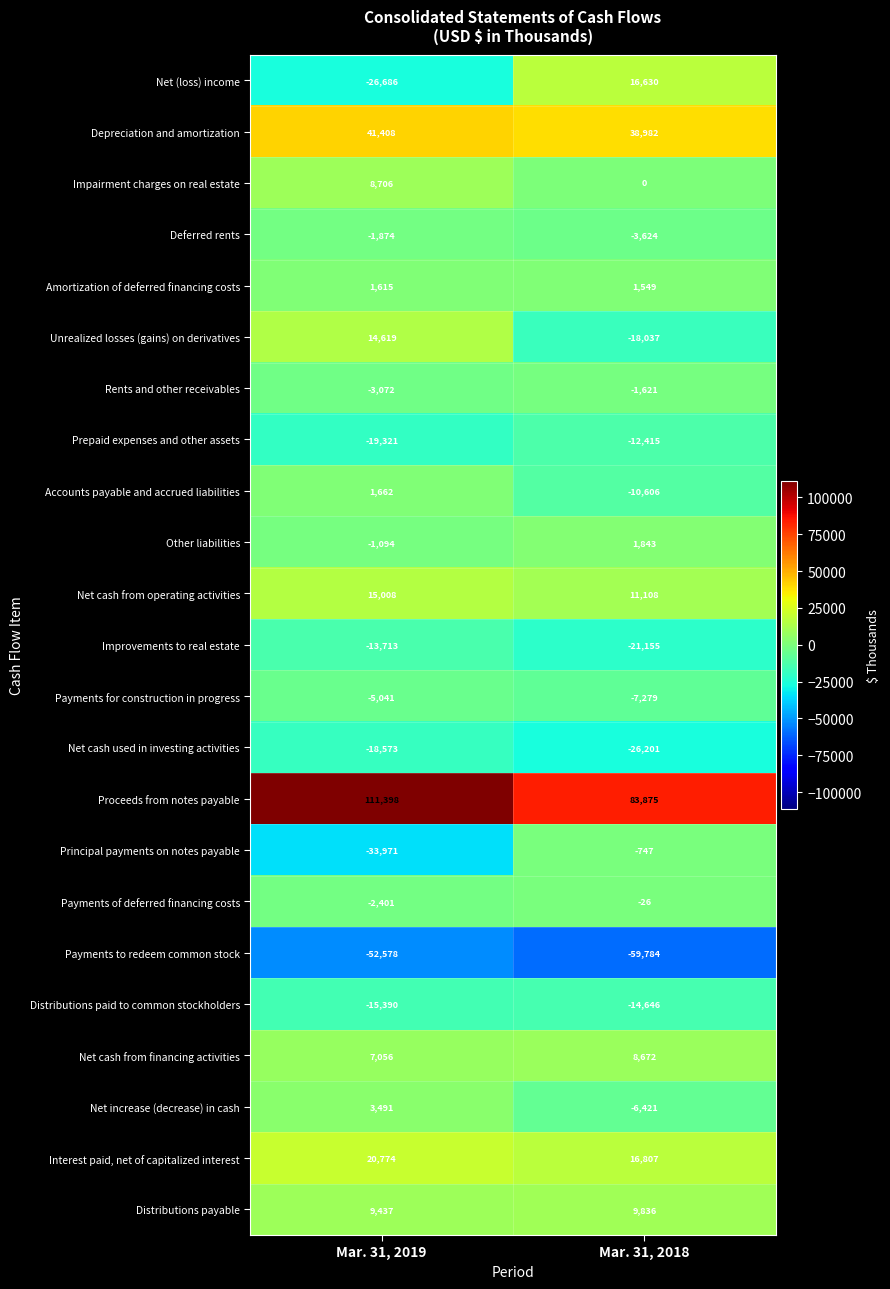

What is the sum of the Distributions paid to common stockholders values at Mar. 31, 2019 and Mar. 31, 2018?

-30036